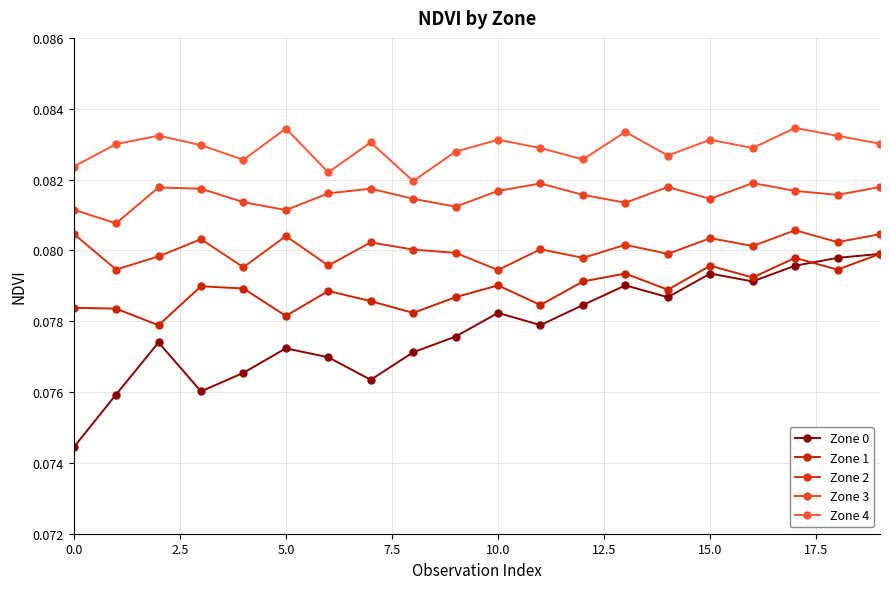

Reading left to right, list all the values displayed in this chart.

Zone 0: 0.1	0.1	0.1	0.1	0.1	0.1	0.1	0.1	0.1	0.1	0.1	0.1	0.1	0.1	0.1	0.1	0.1	0.1	0.1	0.1
Zone 1: 0.1	0.1	0.1	0.1	0.1	0.1	0.1	0.1	0.1	0.1	0.1	0.1	0.1	0.1	0.1	0.1	0.1	0.1	0.1	0.1
Zone 2: 0.1	0.1	0.1	0.1	0.1	0.1	0.1	0.1	0.1	0.1	0.1	0.1	0.1	0.1	0.1	0.1	0.1	0.1	0.1	0.1
Zone 3: 0.1	0.1	0.1	0.1	0.1	0.1	0.1	0.1	0.1	0.1	0.1	0.1	0.1	0.1	0.1	0.1	0.1	0.1	0.1	0.1
Zone 4: 0.1	0.1	0.1	0.1	0.1	0.1	0.1	0.1	0.1	0.1	0.1	0.1	0.1	0.1	0.1	0.1	0.1	0.1	0.1	0.1